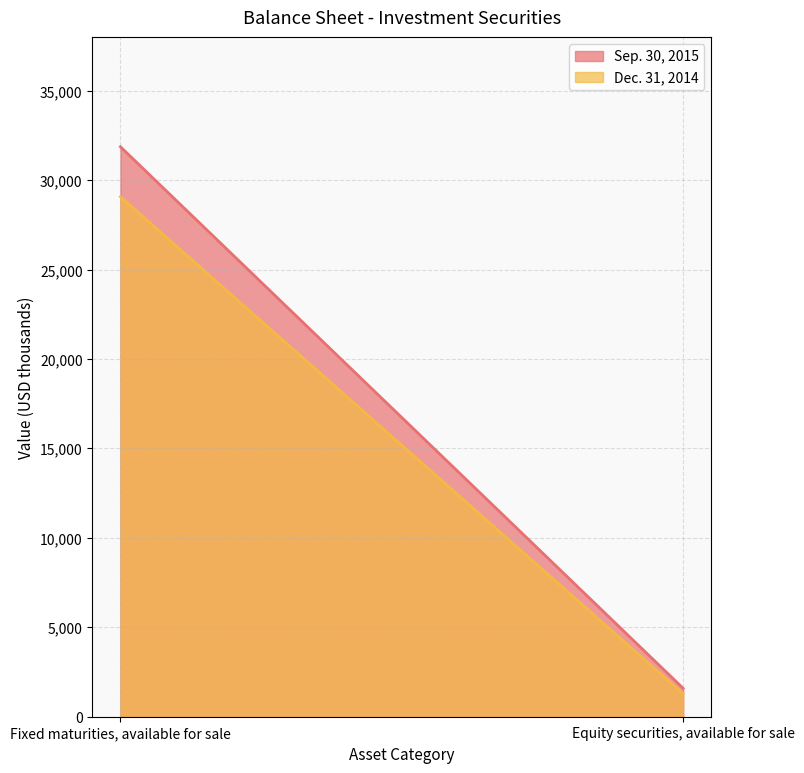

How many lines are shown in the chart?

2